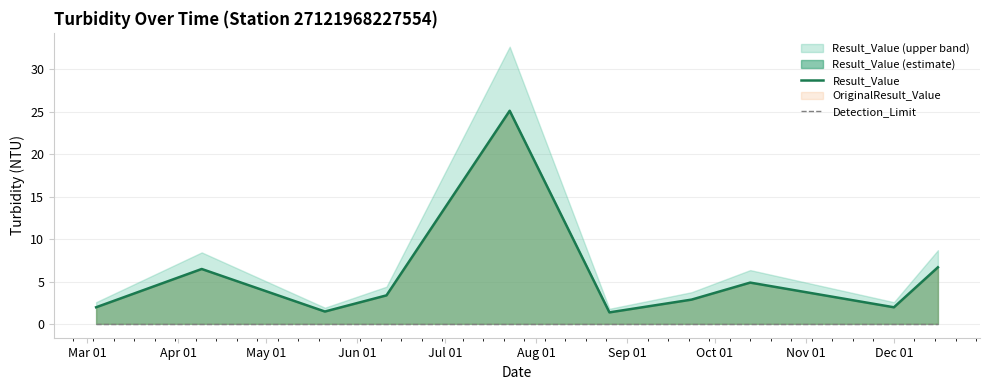

What is the highest value of the Result_Value series?

25.1